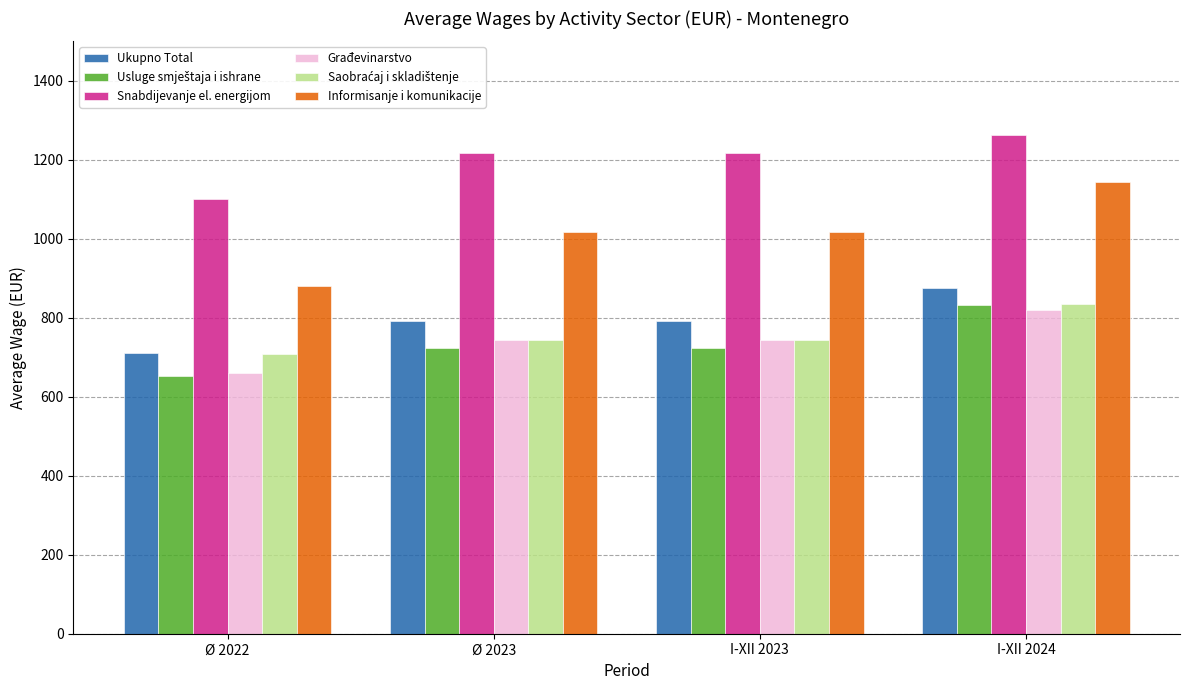

What is the sum of the Snabdijevanje el. energijom values at I-XII 2024 and I-XII 2023?

2480